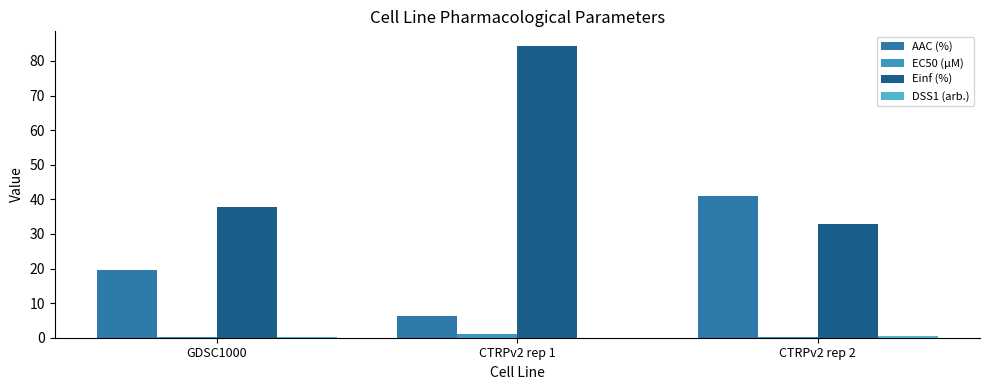

Rank the categories by EC50 (µM) value from highest to lowest.

CTRPv2 rep 1, GDSC1000, CTRPv2 rep 2